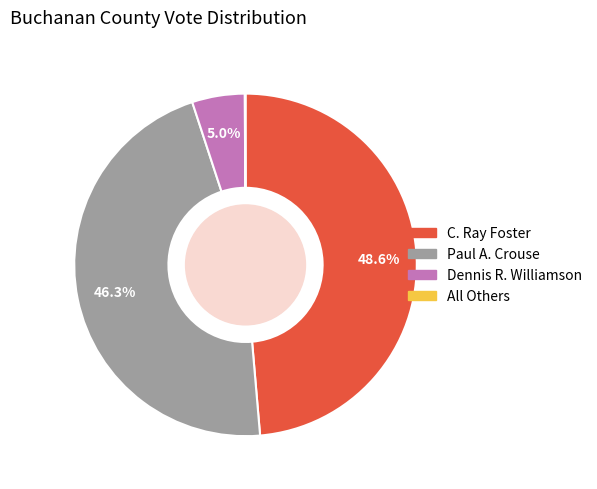

Between C. Ray Foster and Paul A. Crouse, which is larger?

C. Ray Foster